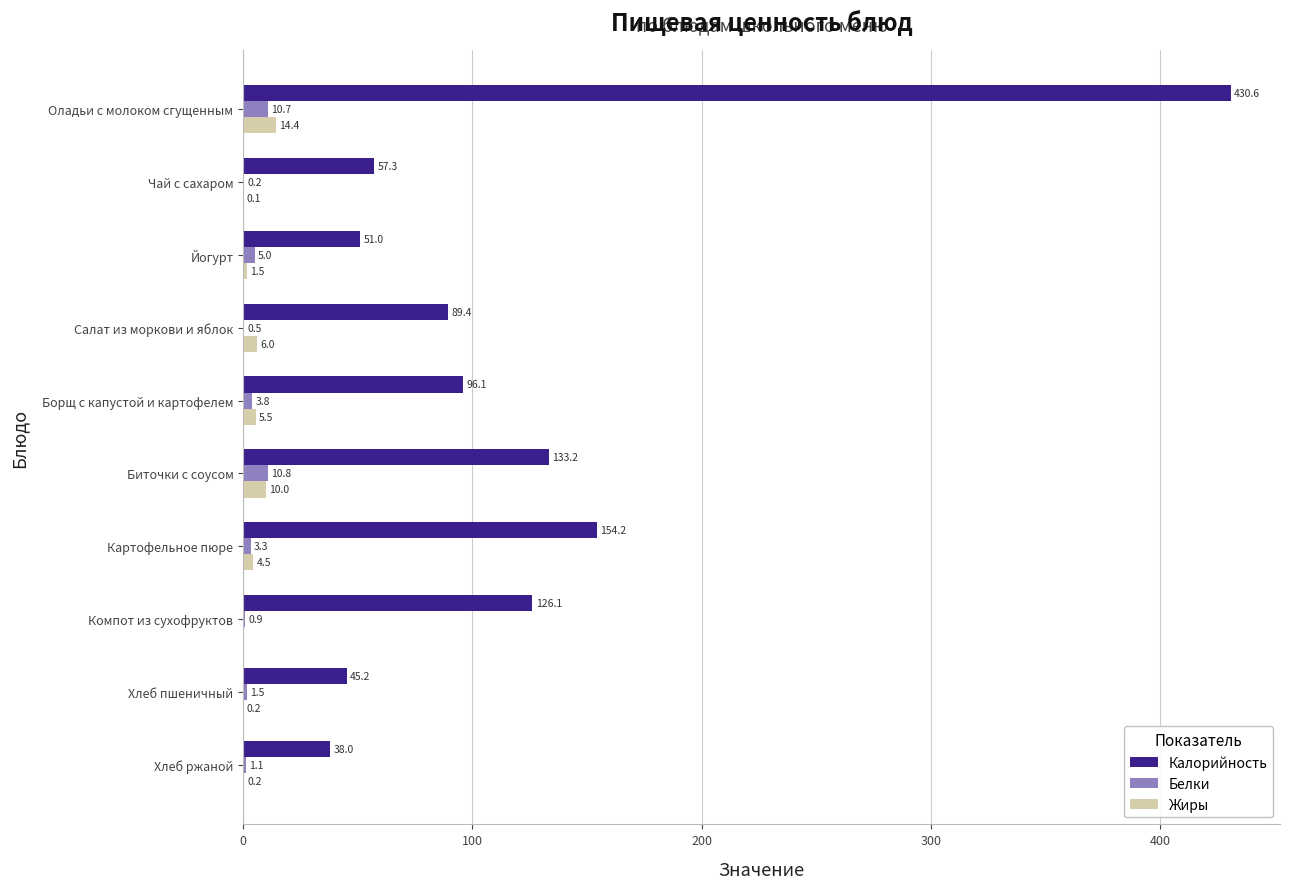

Which category has the highest value in the Калорийность series?

Оладьи с молоком сгущенным